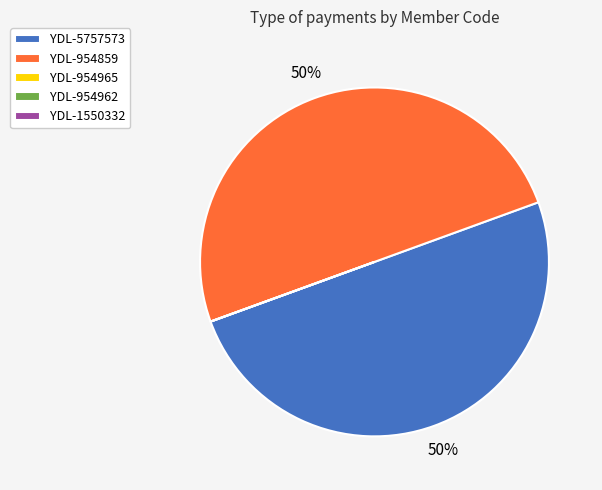

To the nearest percent, what is the difference between the largest and smallest slice percentages?

50%